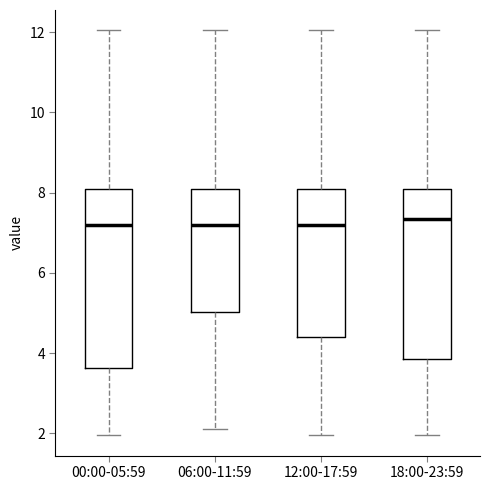

Where is the upper edge of the box for 12:00-17:59 on the y-axis? The values are not printed on the chart, so give them approximately, as read against the axis.

8.0